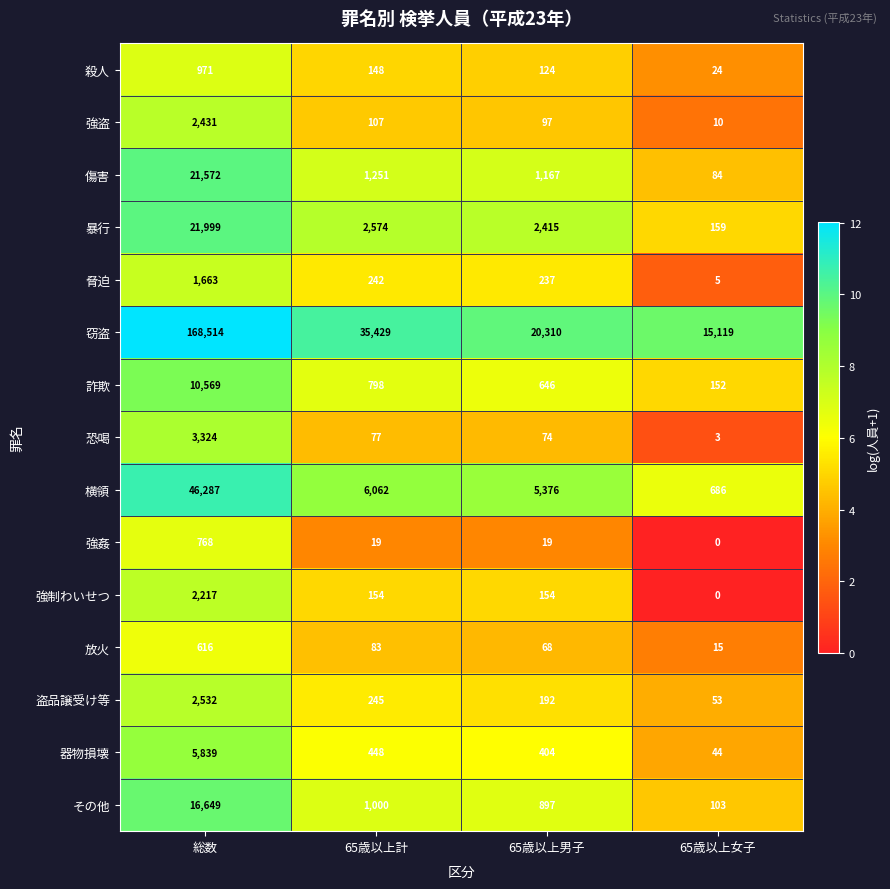

At which label does 強姦 reach its peak?

総数